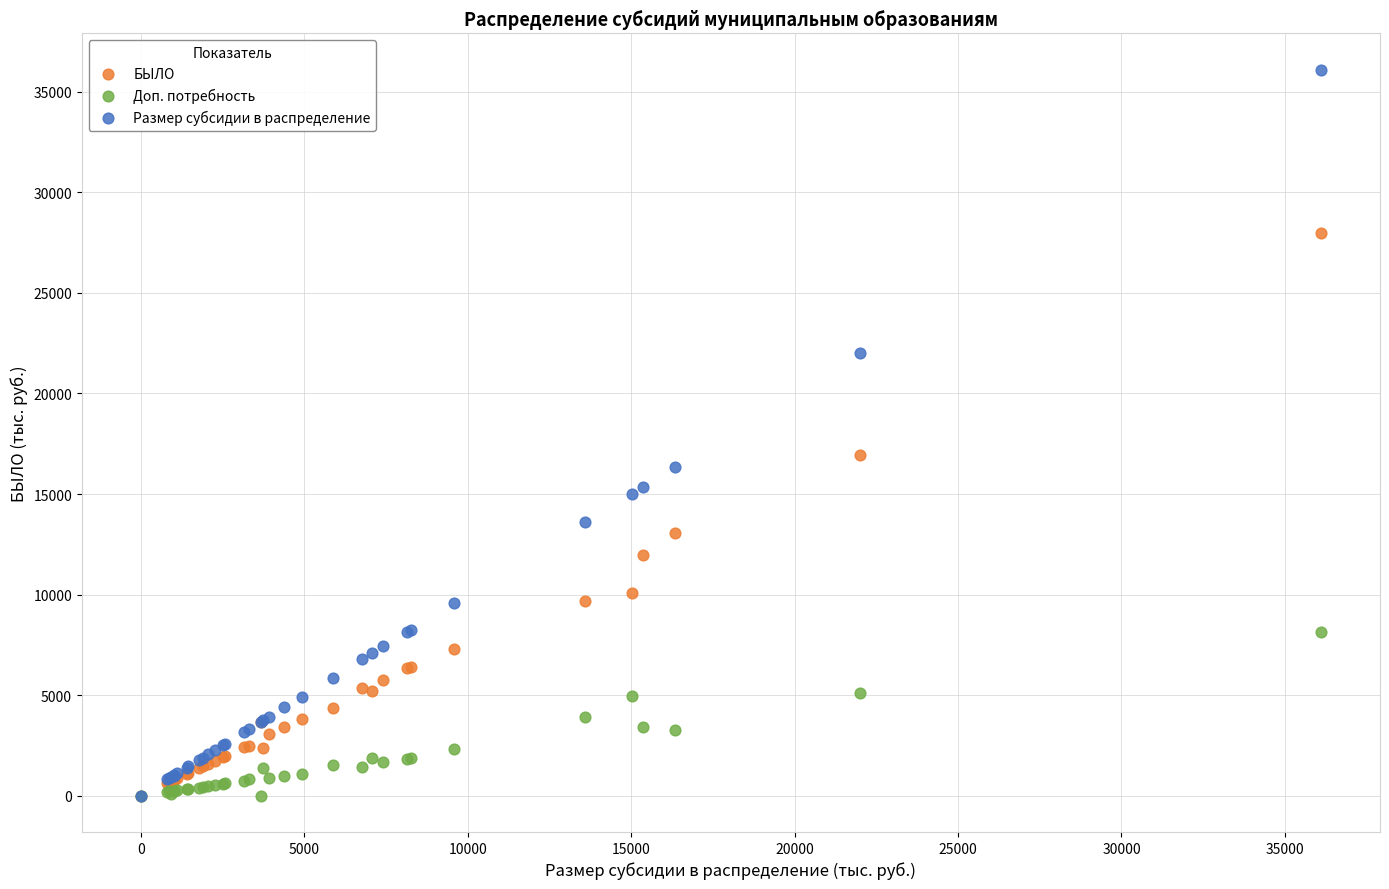

Across all series, what Y value is closest to 18051?

16924.0